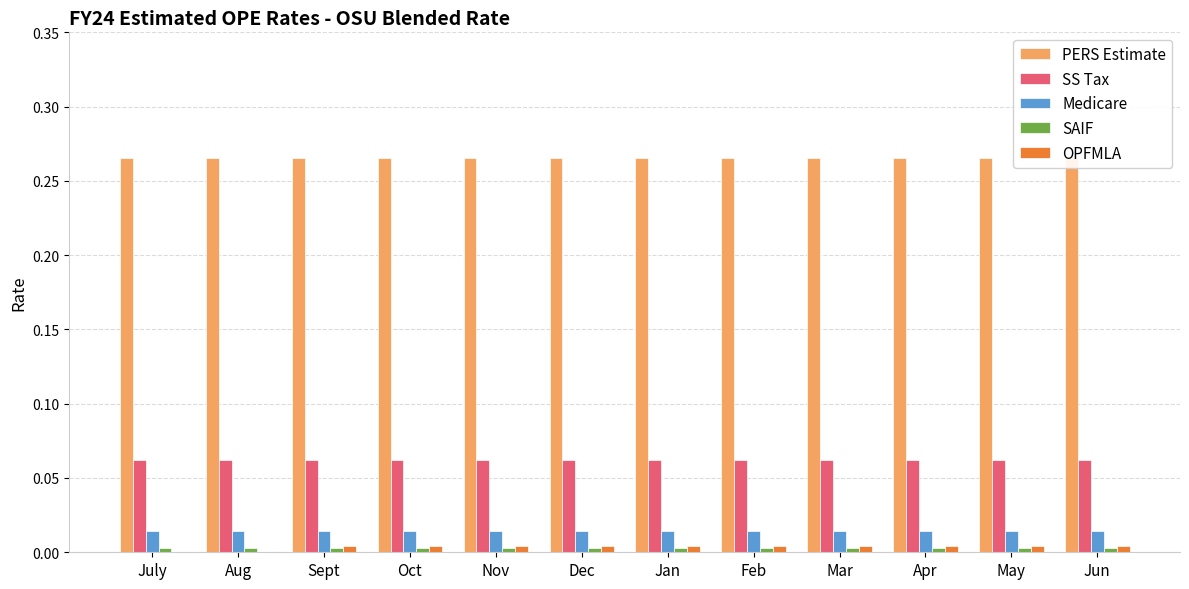

What is the label of the 3rd bar from the left?

Sept